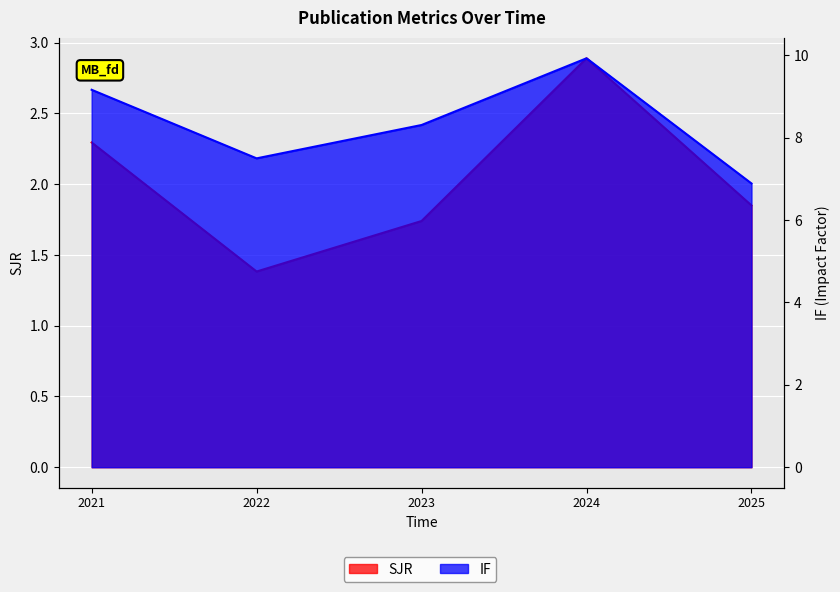

What is the difference between the IF values at 2021 and 2022?

1.7